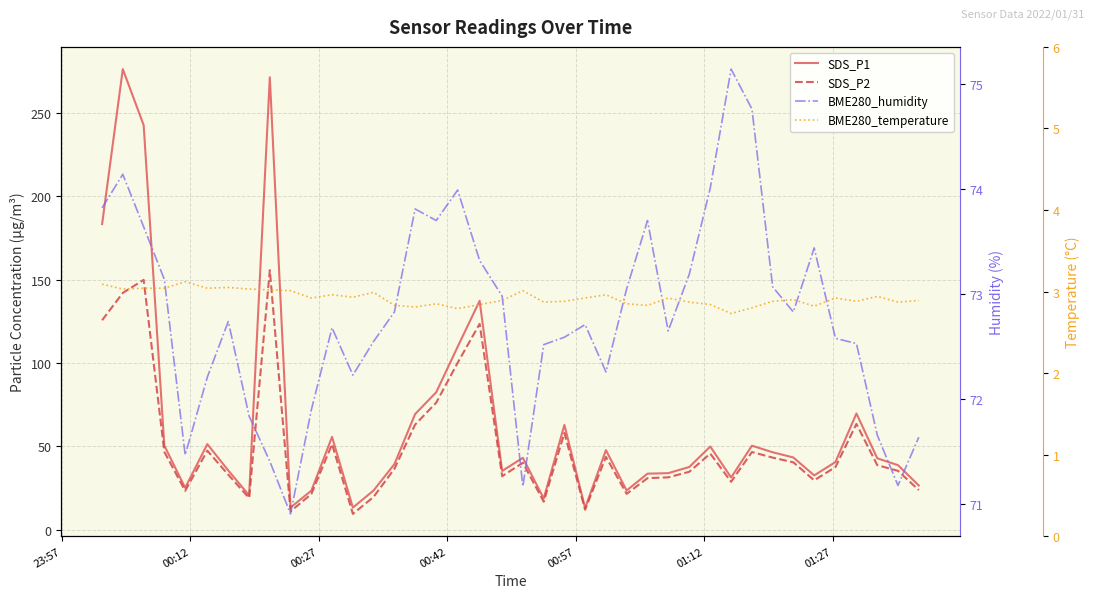

True or false: SDS_P2 and BME280_temperature cross at least once.

False